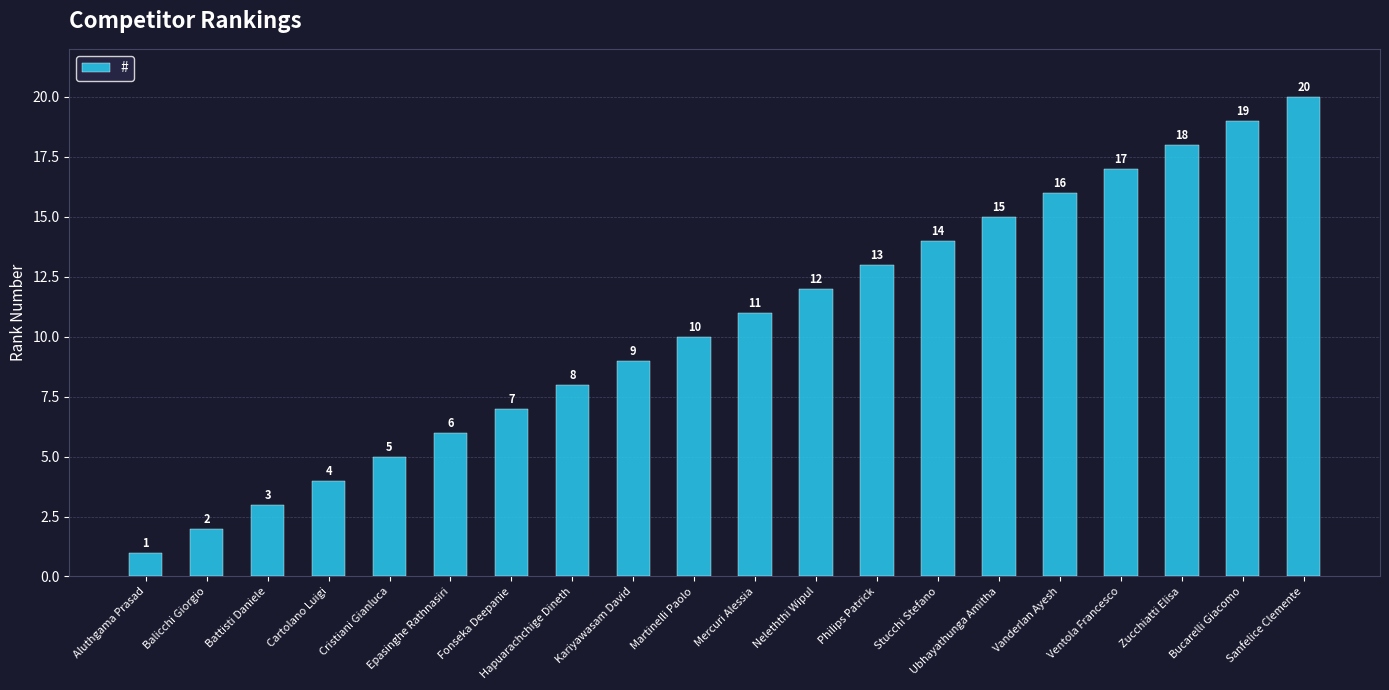

What is the label of the 15th bar from the left?

Ubhayathunga Amitha